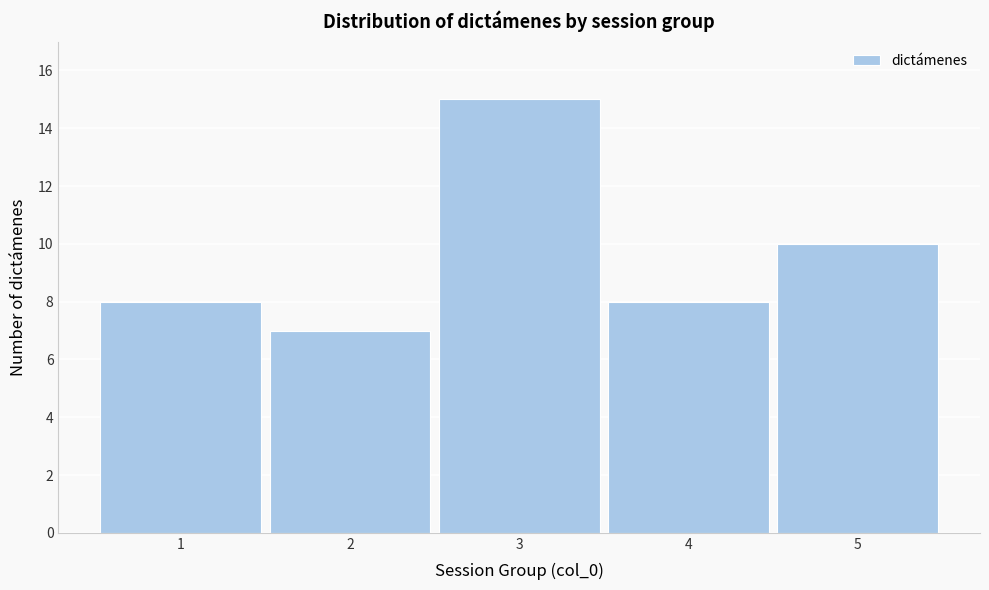

Reading left to right, list all the values displayed in this chart.

1=8	2=7	3=15	4=8	5=10